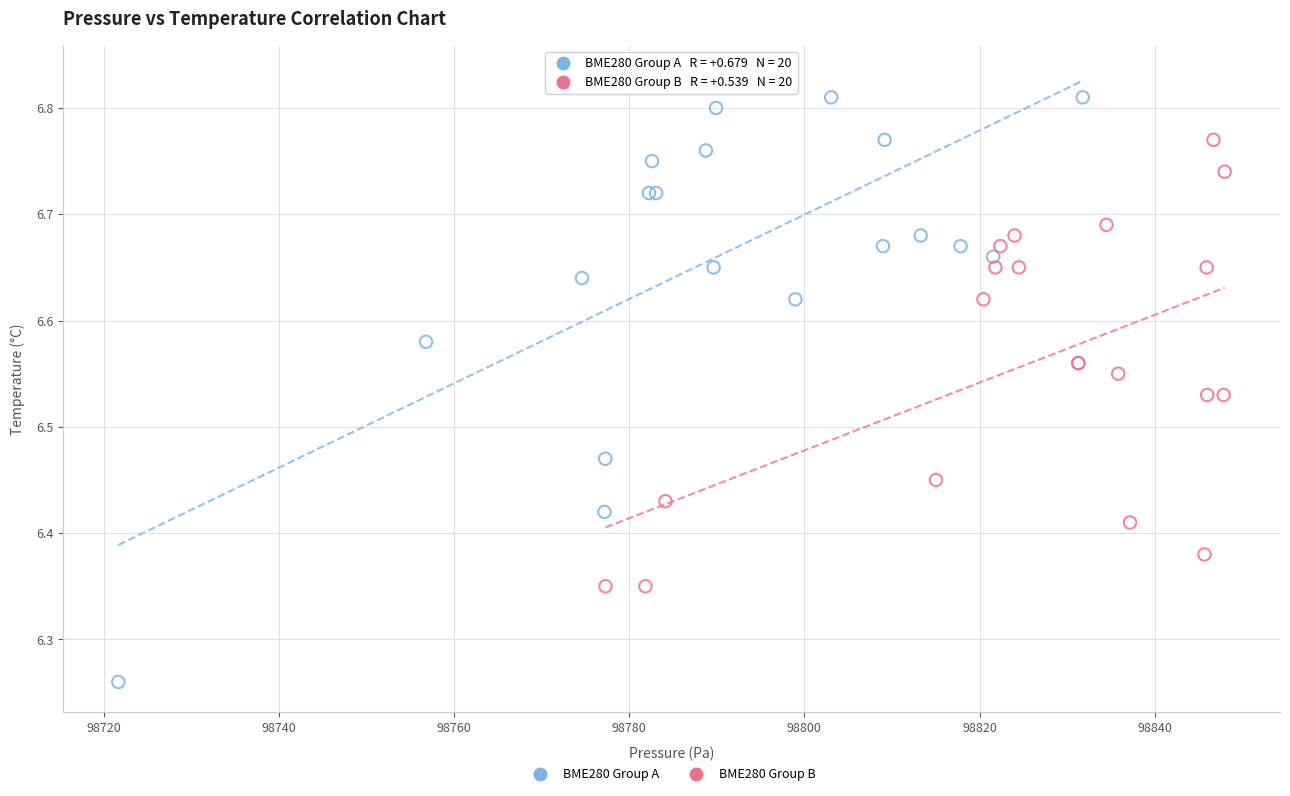

Which series reaches the maximum Y coordinate?

BME280 Group A